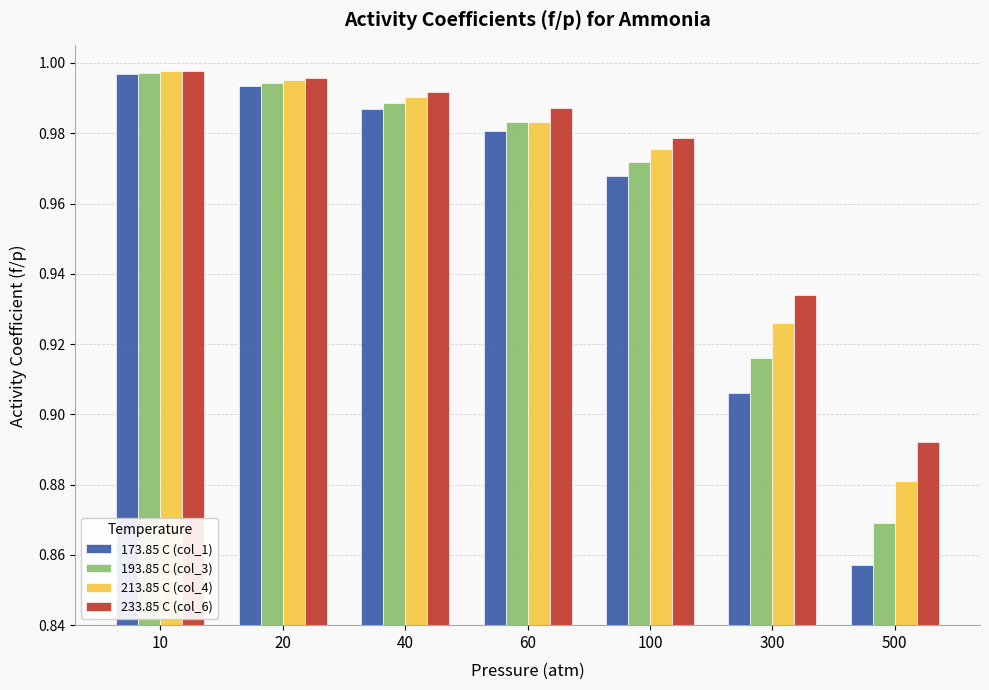

What is the difference between the second highest and minimum values in the 173.85 C (col_1) series?

0.1